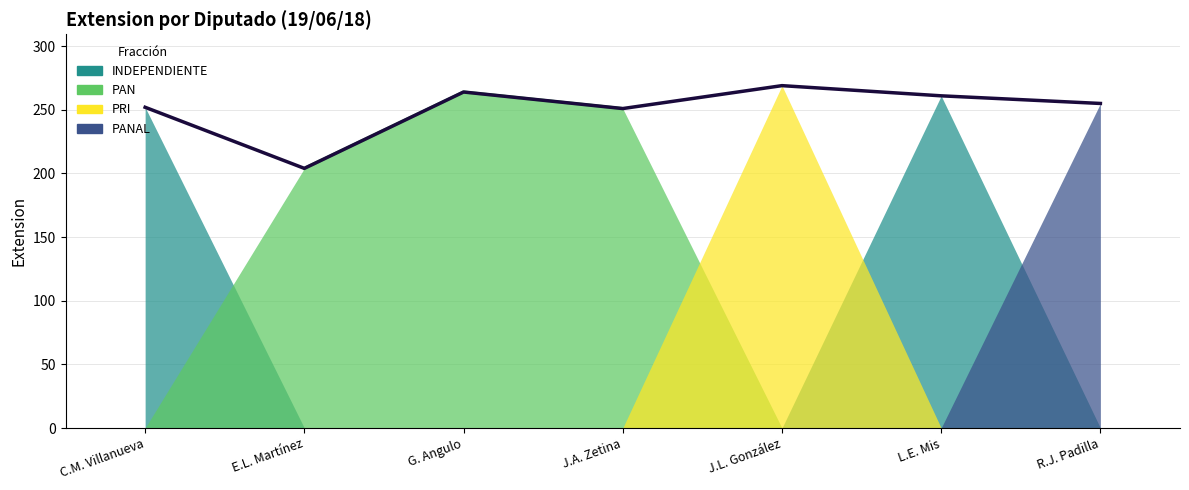

What is the change in value from E.L. Martínez to G. Angulo?

+60